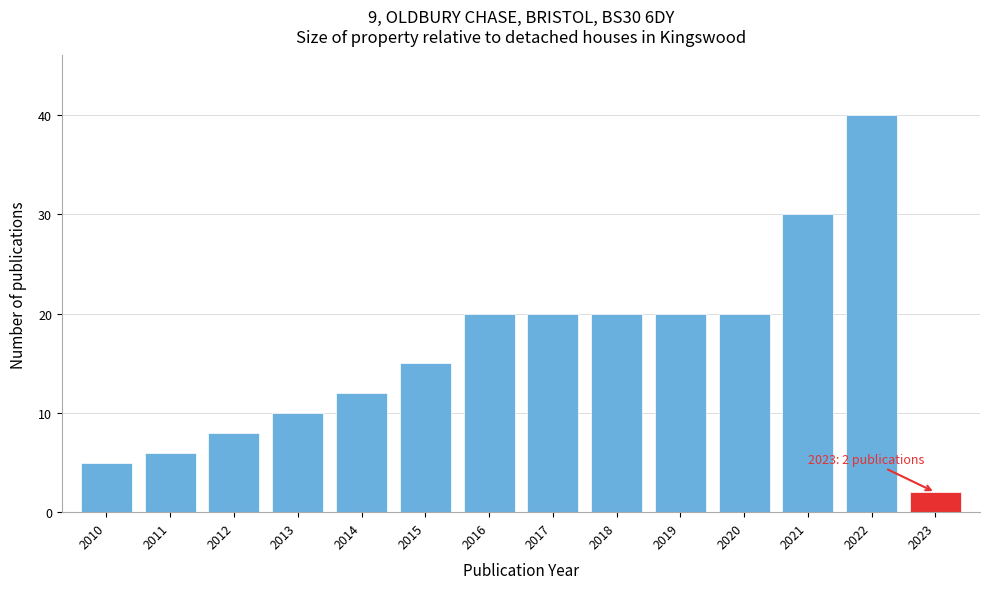

Reading left to right, extract all data points from this chart.

5	6	8	10	12	15	20	20	20	20	20	30	40	2